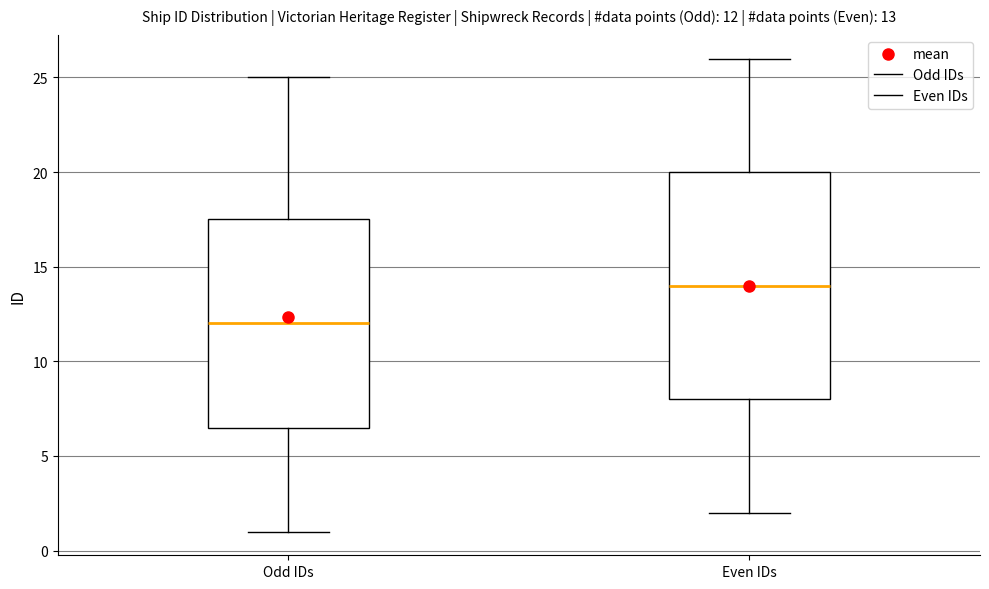

Which box's median line is the lowest?

Odd IDs